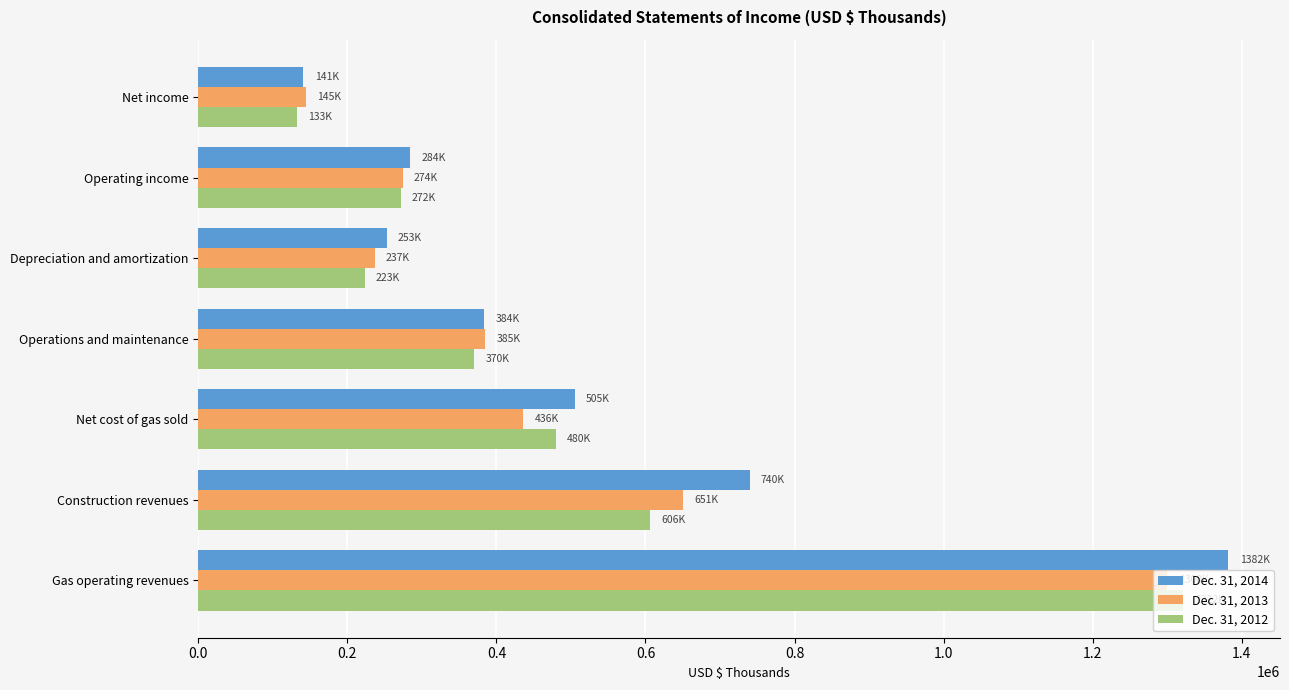

What is the highest value of the Dec. 31, 2014 series?

1382087